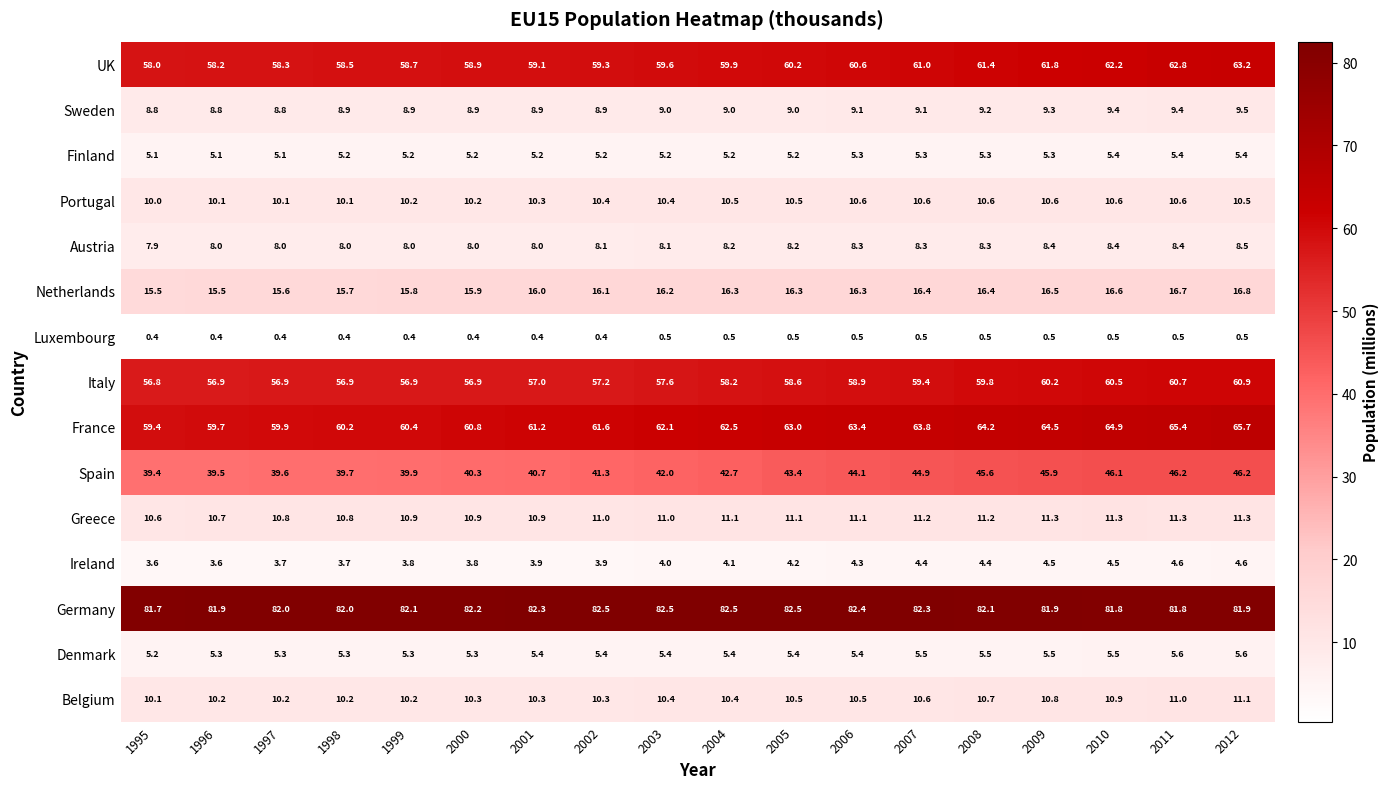

What is the approximate value of Austria at 2005?

8.2